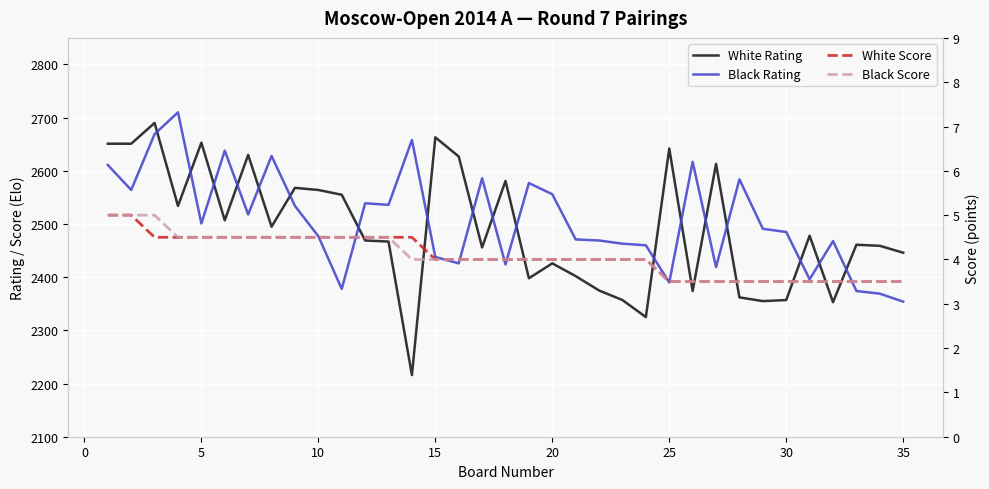

Between 30 and 20, which is larger?

20